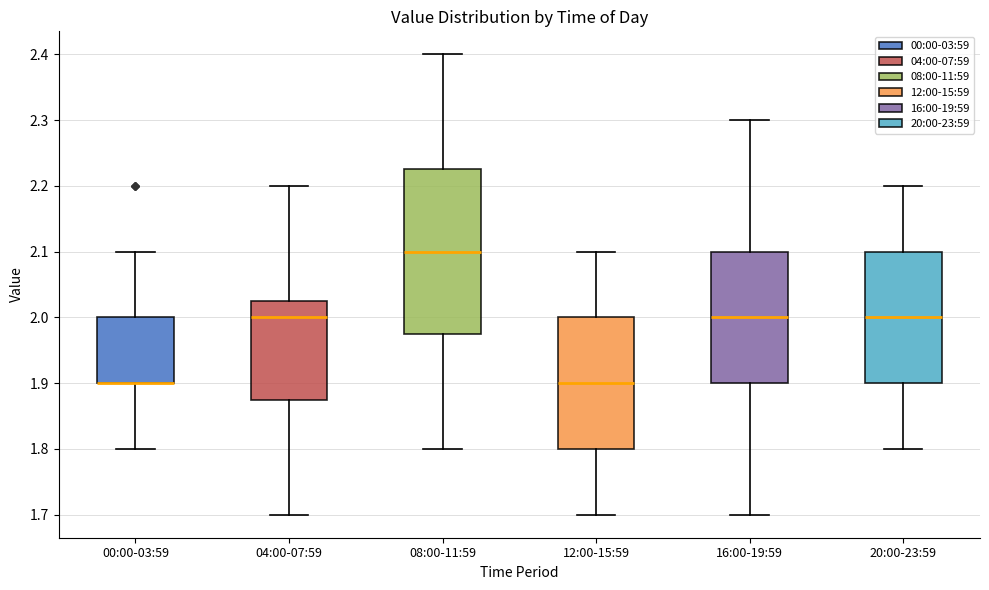

Which box is the tallest, from its lower edge to its upper edge?

08:00-11:59